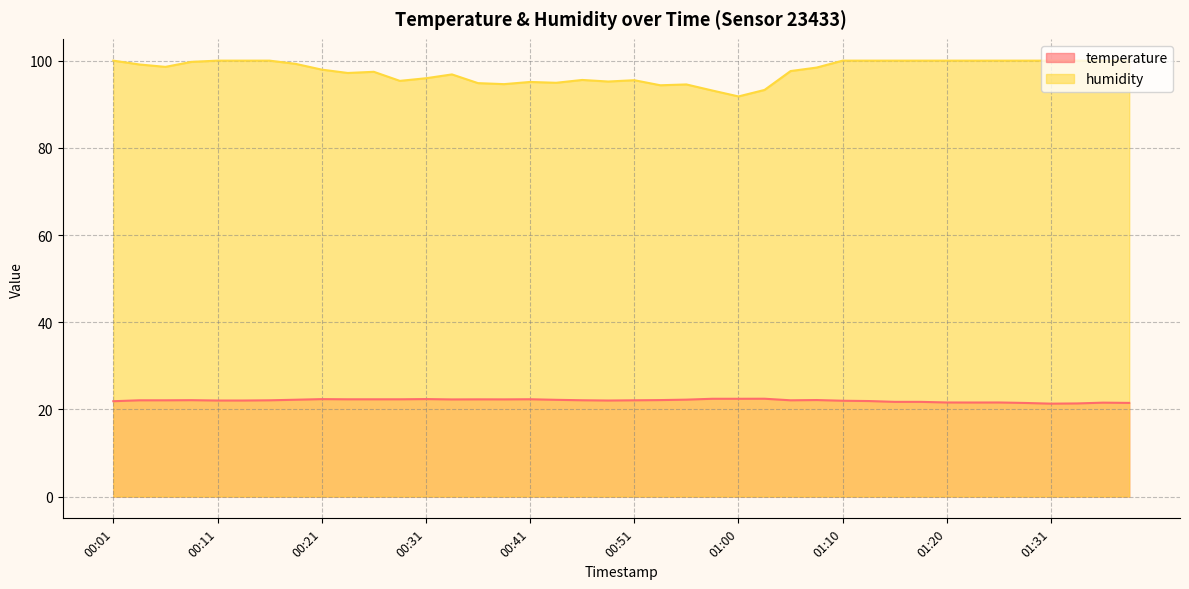

Is the value of humidity at 00:46 greater than the value of temperature at 01:23?

Yes